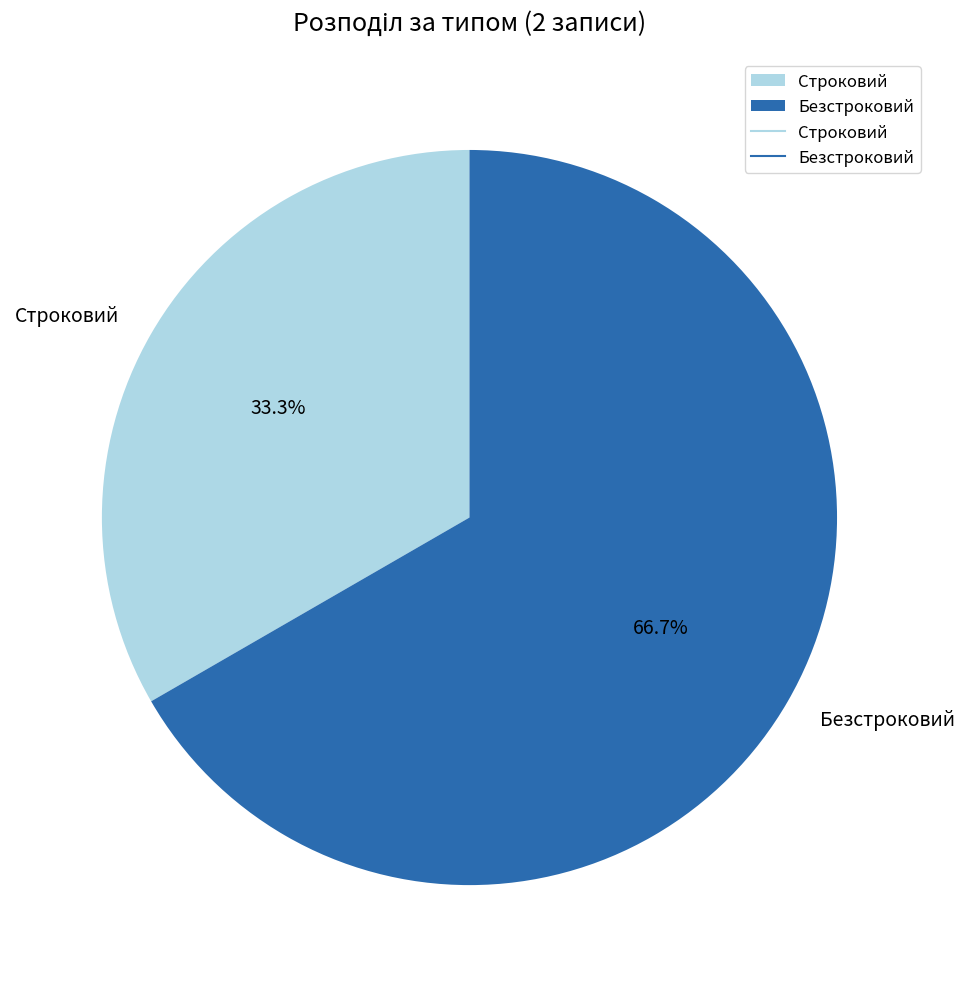

To the nearest percent, what percentage of the pie is Строковий?

33%